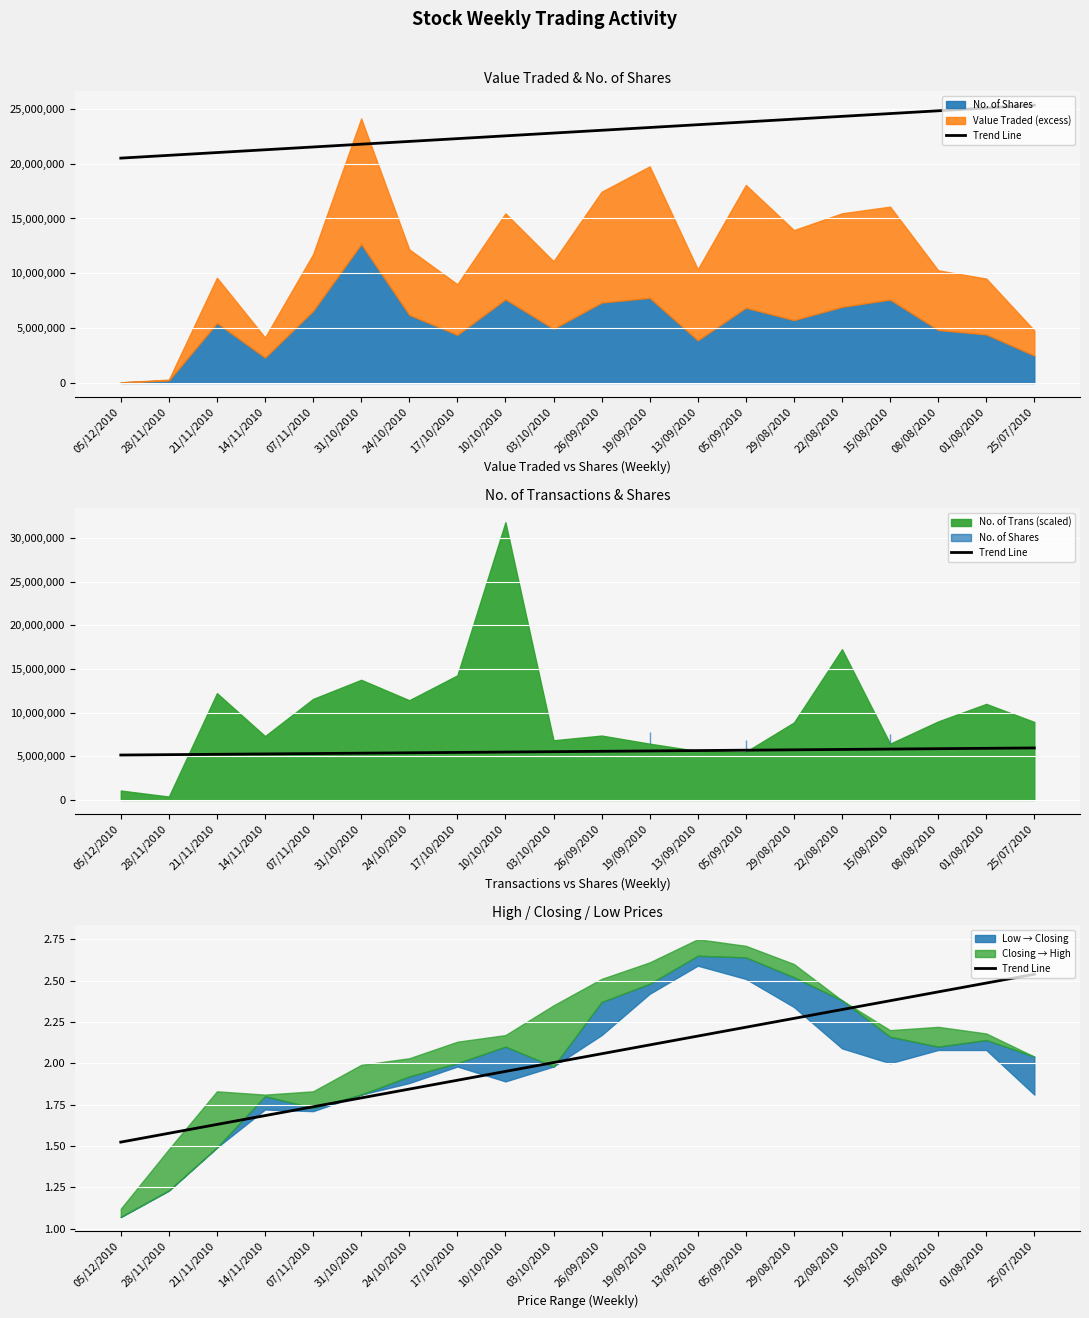

What is the average value?

2.0